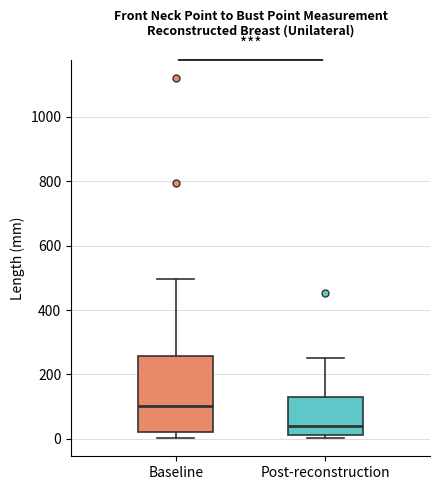

Which box is the tallest, from its lower edge to its upper edge?

Baseline